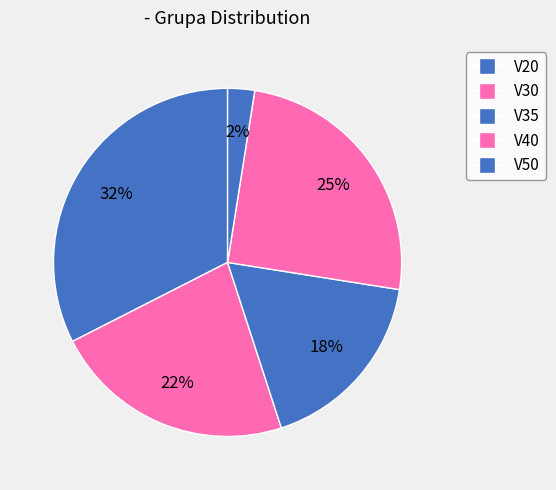

Is V40 the majority of the pie?

No